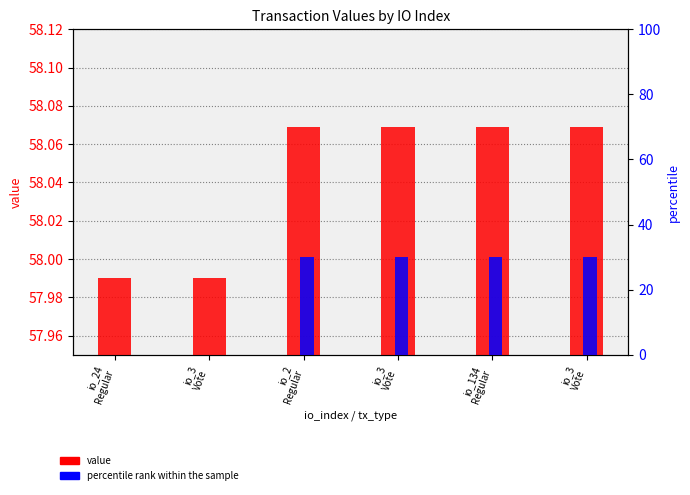

What is the average value of the value series?

58.0